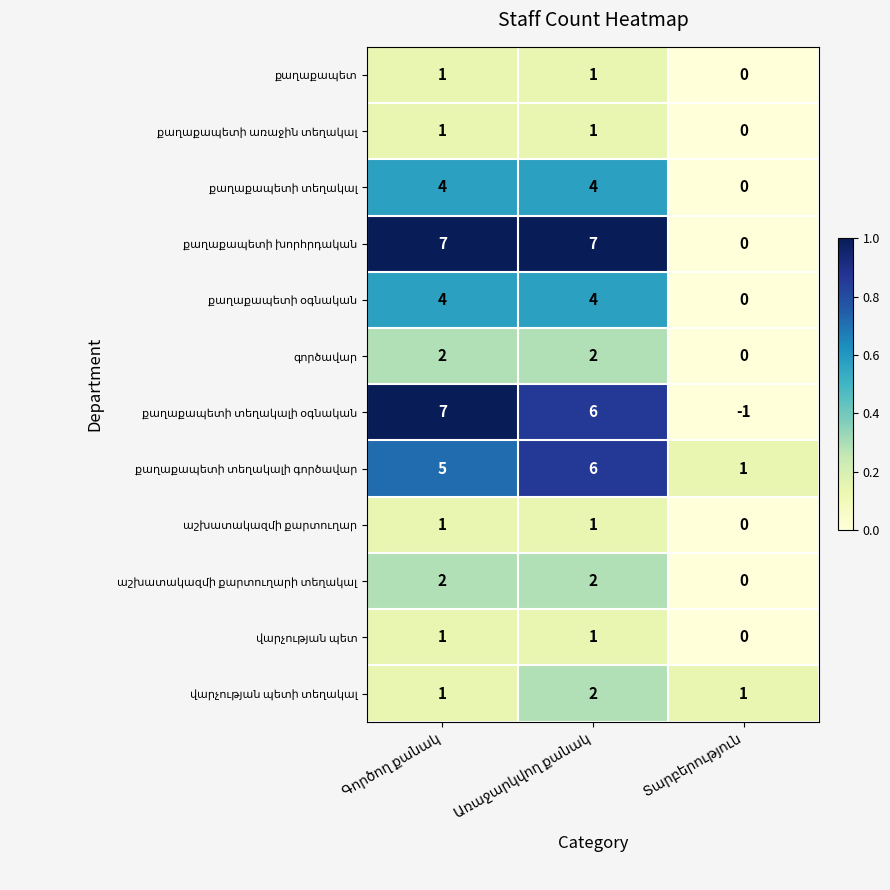

At how many categories does at least one series exceed 0?

3